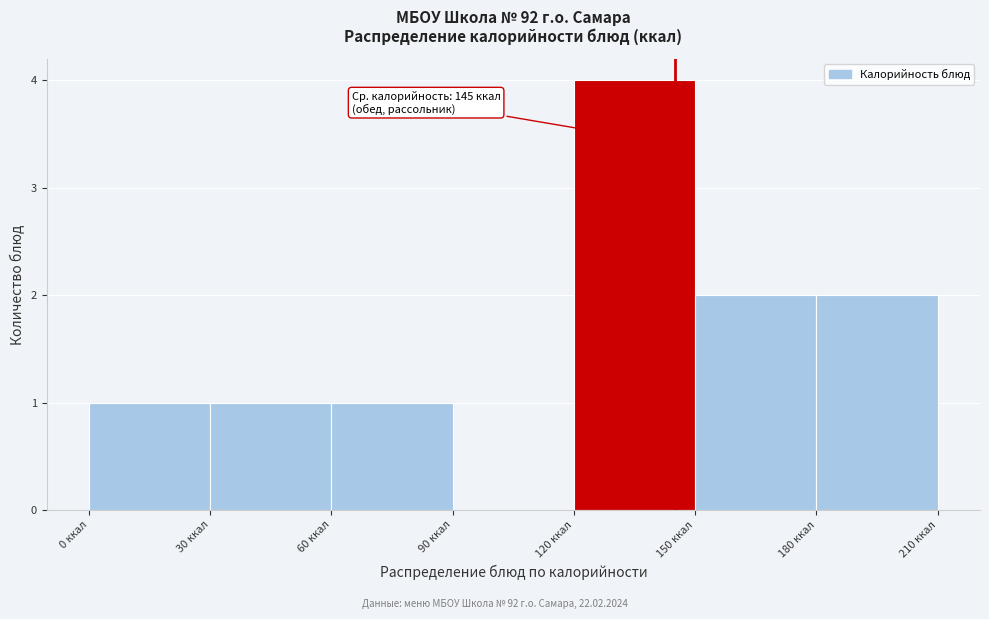

Which range on the x-axis has the tallest bar?

120 to 150